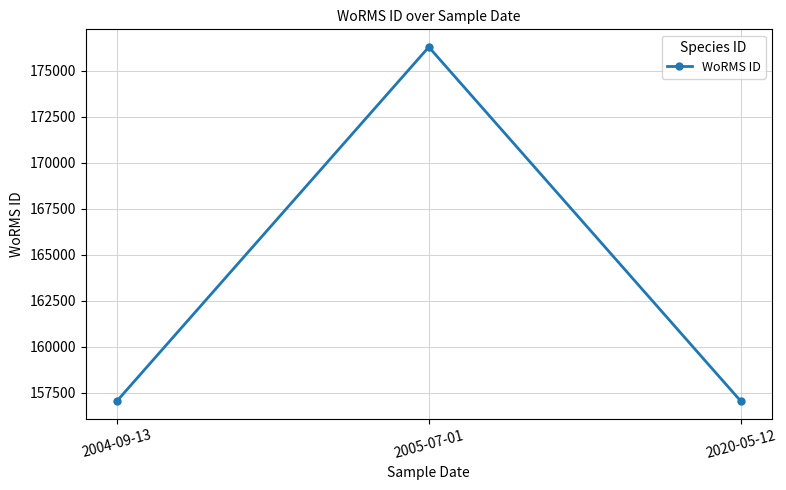

What is the minimum value shown in the chart?

157059